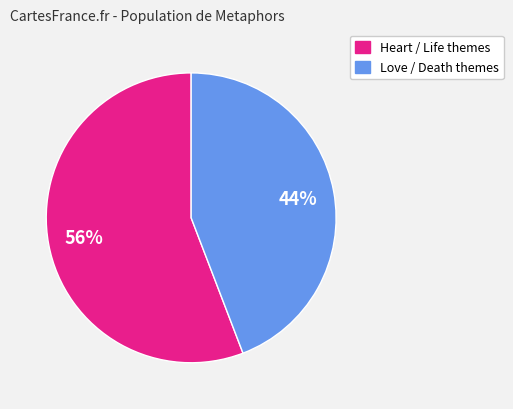

Does any single category account for the majority?

Yes